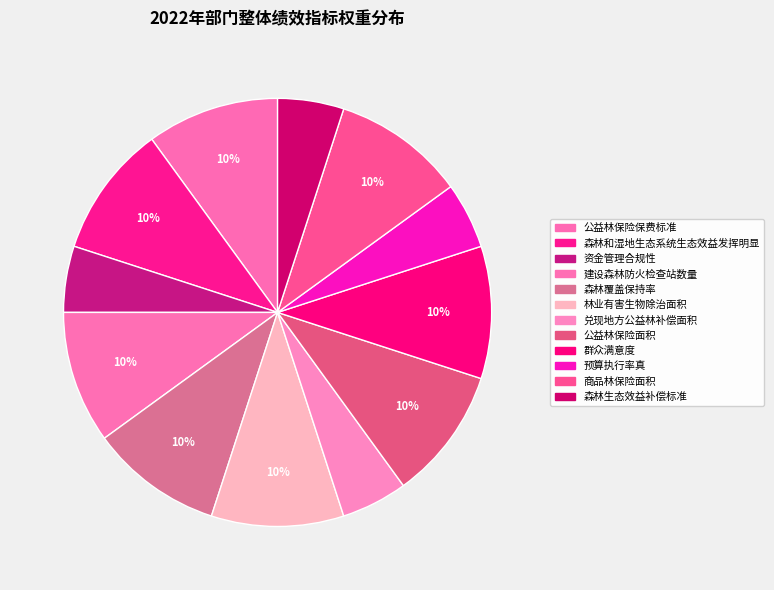

To the nearest percent, what is the average slice percentage?

8%